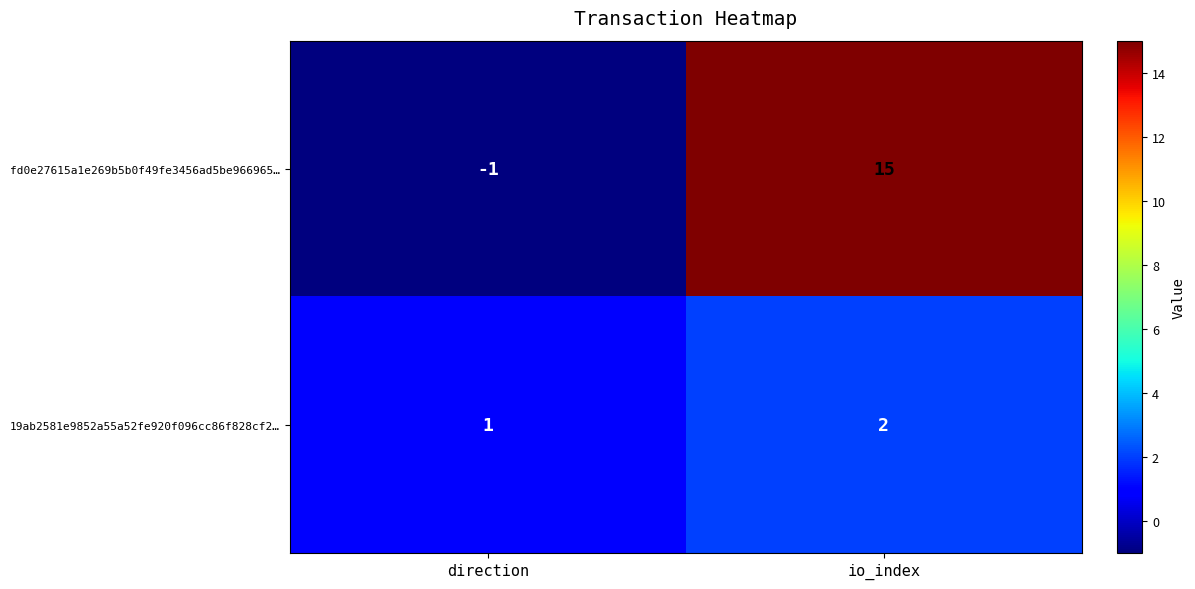

Which category has the highest value across all series?

io_index